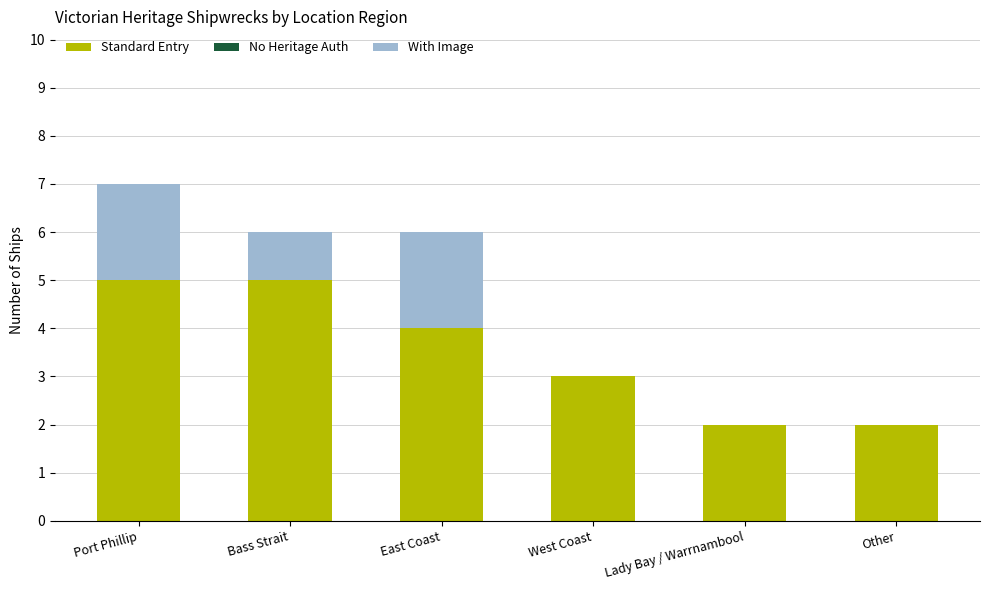

The value of Standard Entry at Port Phillip is 5. True or false?

True